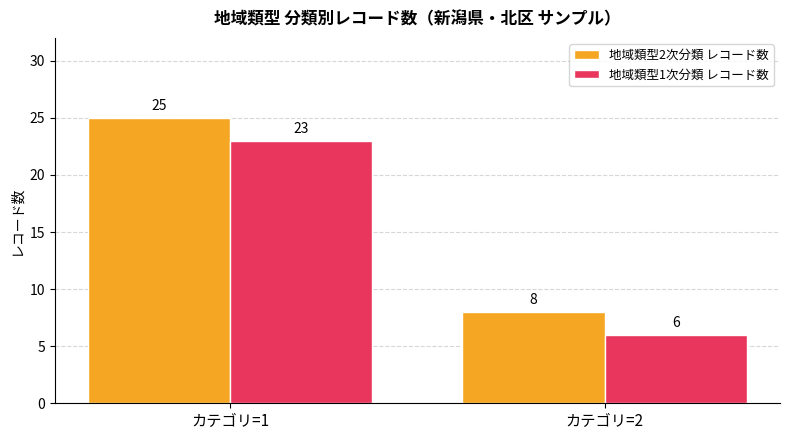

Rank the series at カテゴリ=2 from lowest to highest value.

地域類型1次分類 レコード数, 地域類型2次分類 レコード数